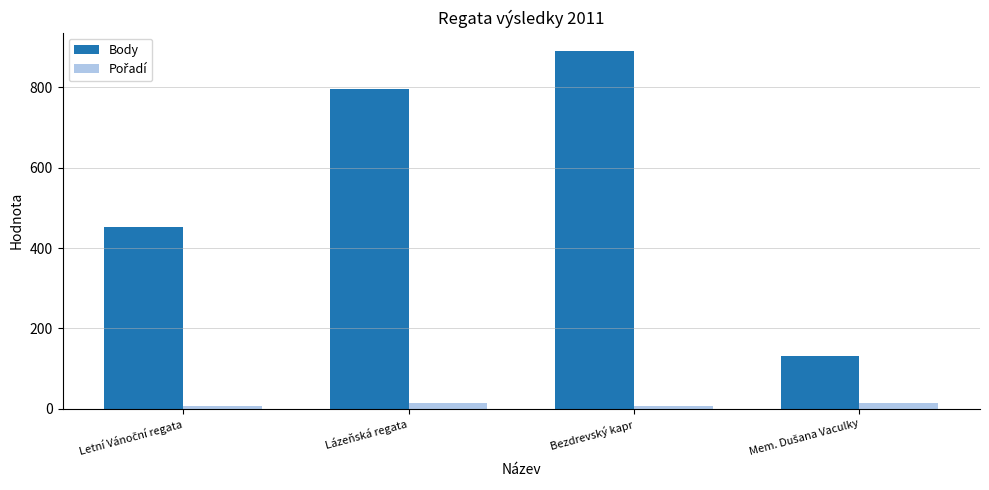

Which series has the largest total across all categories?

Body